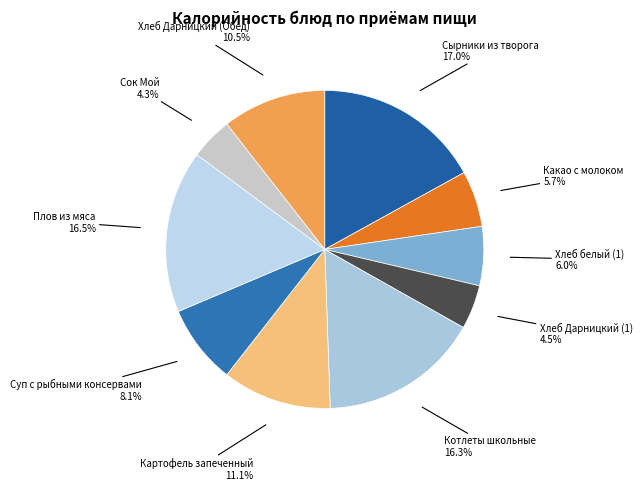

To the nearest percent, what portion does Суп с рыбными консервами represent?

8%